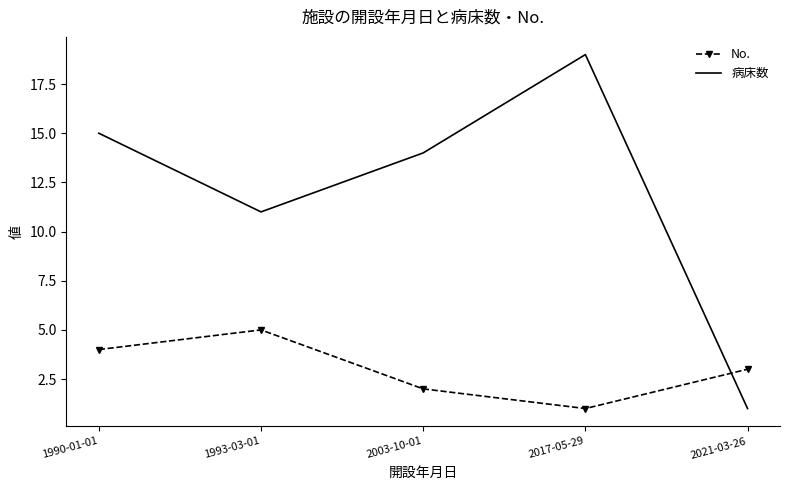

Which series changed the most between 1993-03-01 and 2021-03-26?

病床数